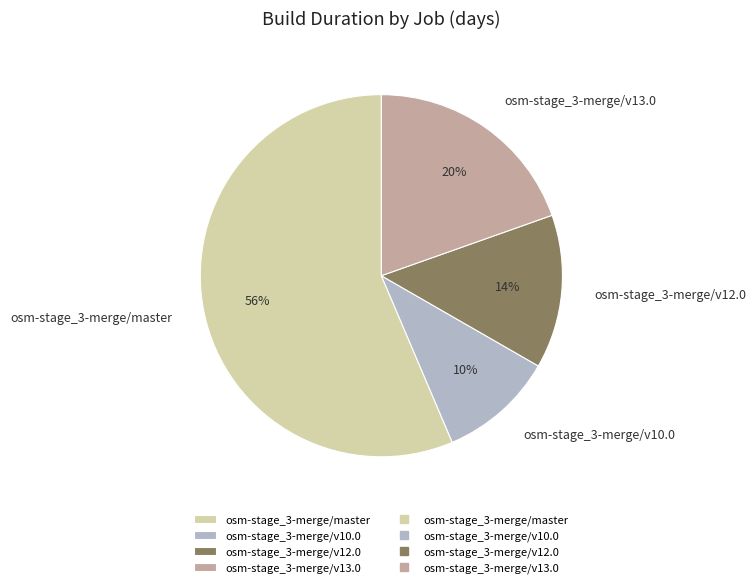

To the nearest percent, what is the difference between the largest and smallest slice percentages?

46%